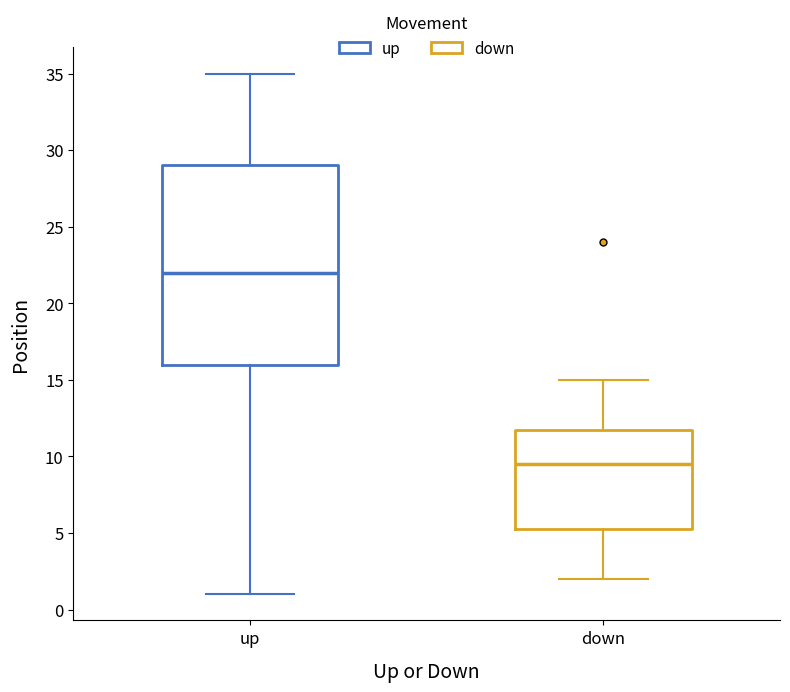

Where does the median line of the box for up sit on the y-axis? The values are not printed on the chart, so give them approximately, as read against the axis.

22.0